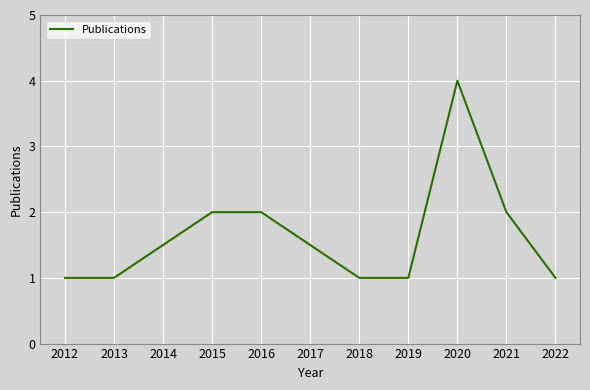

How many values are between 1 and 2?

8